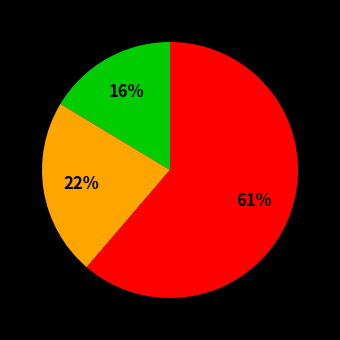

Does any single category account for the majority?

Yes